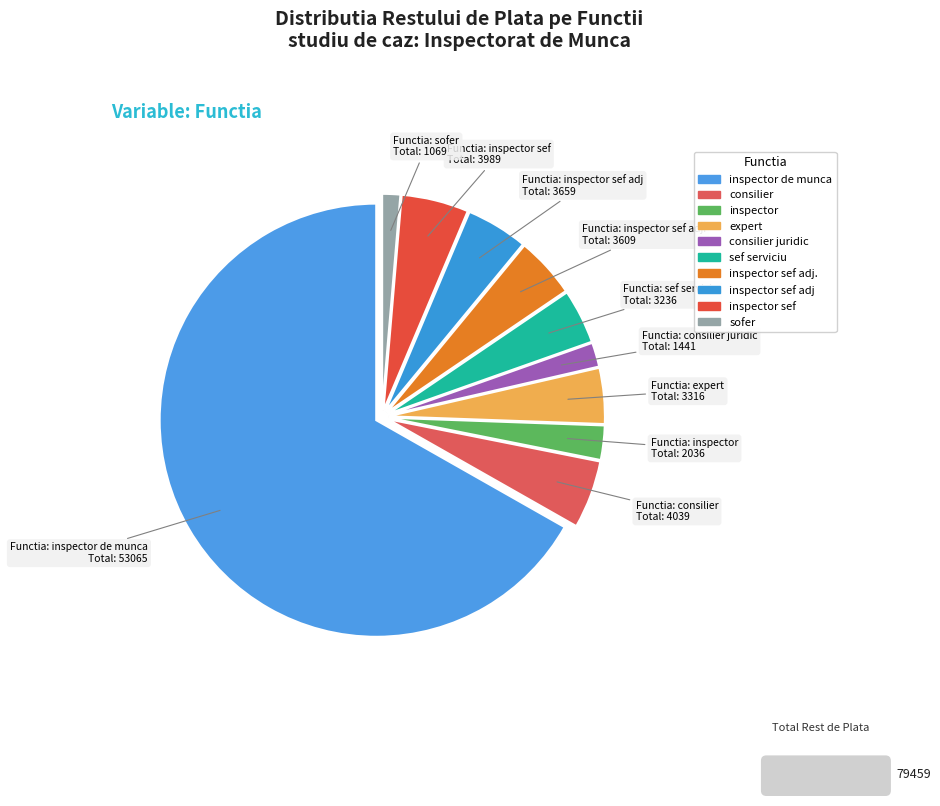

How many segments does this pie chart have?

10